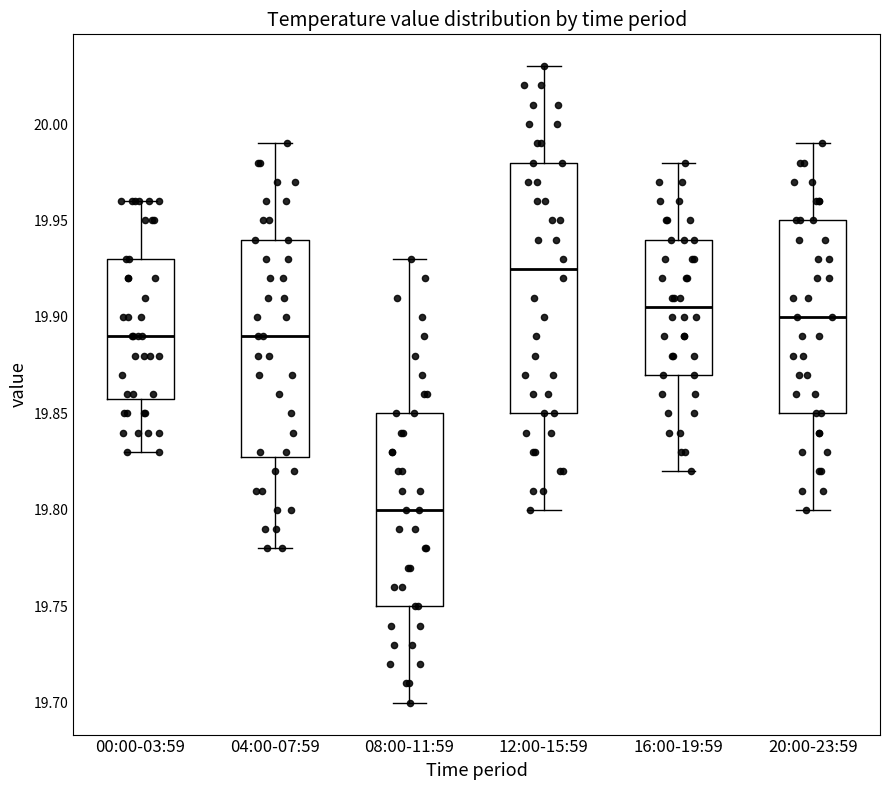

Which box's median line is the highest?

12:00-15:59